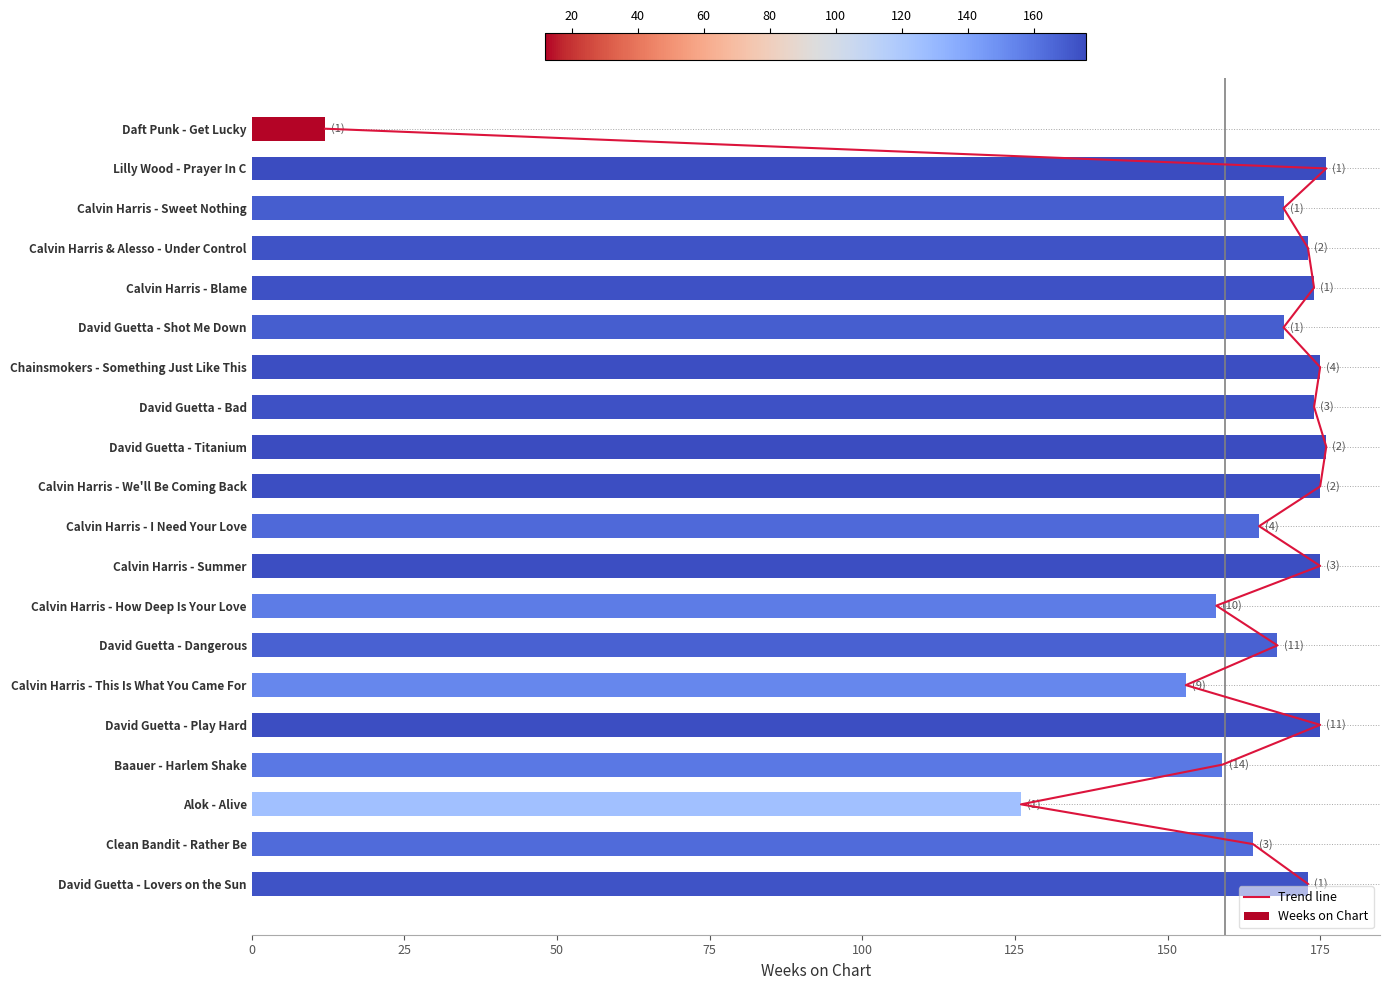

Reading left to right, what are all the values shown in this chart?

Trend line: 0	1	2	3	4	5	6	7	8	9	10	11	12	13	14	15	16	17	18	19
Weeks on Chart: 12	176	169	173	174	169	175	174	176	175	165	175	158	168	153	175	159	126	164	173